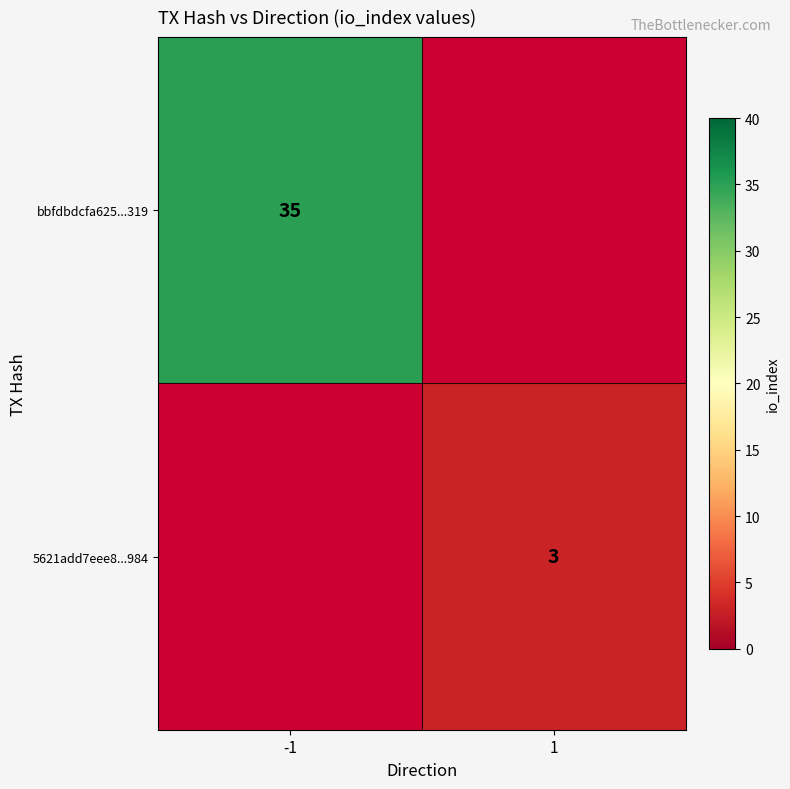

How many data points does each series have?

2